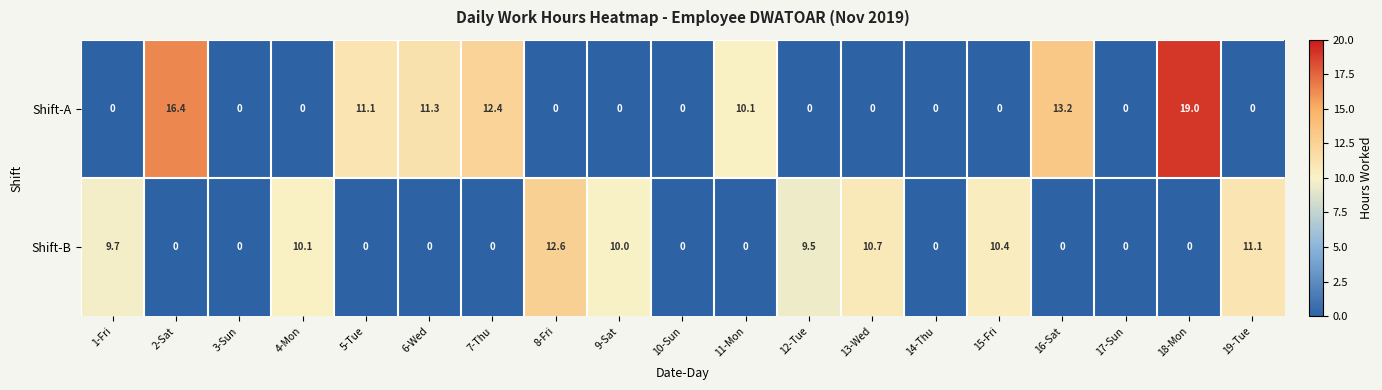

At which label does Shift-B reach its peak?

8-Fri